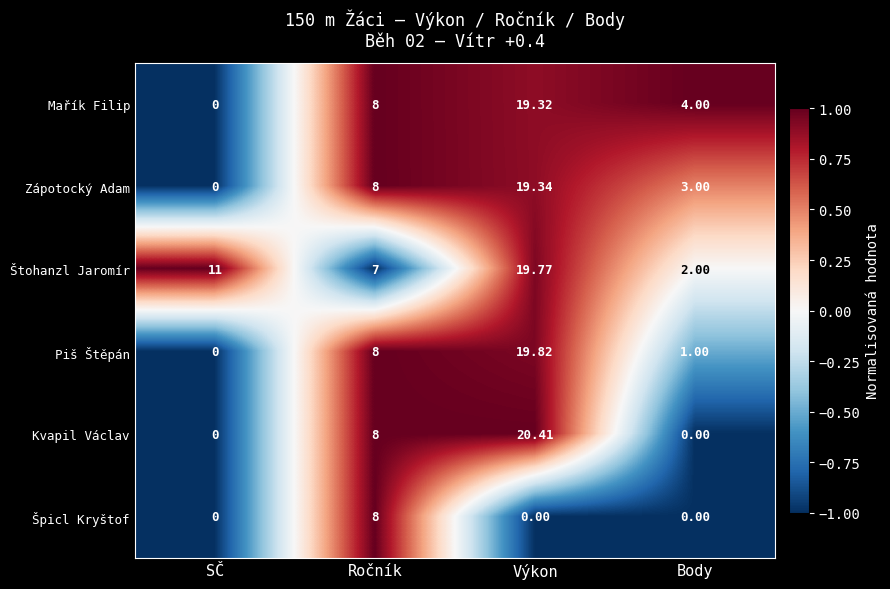

Which label corresponds to the largest value in the chart?

Výkon